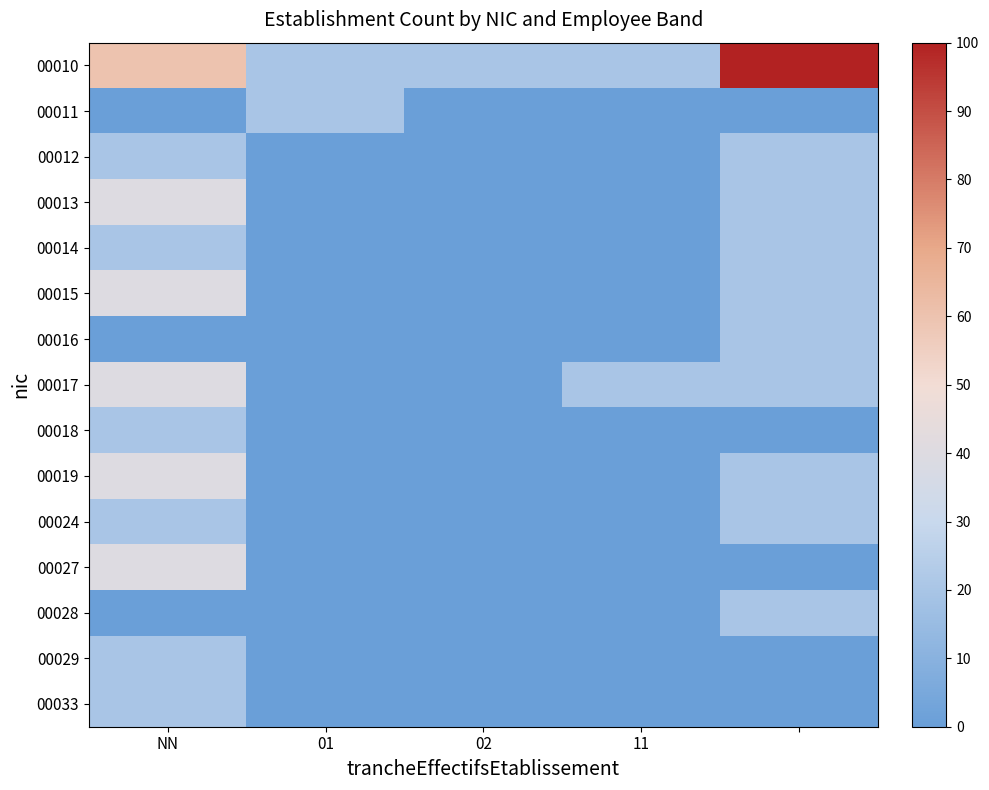

What is the maximum value shown in the chart?

100